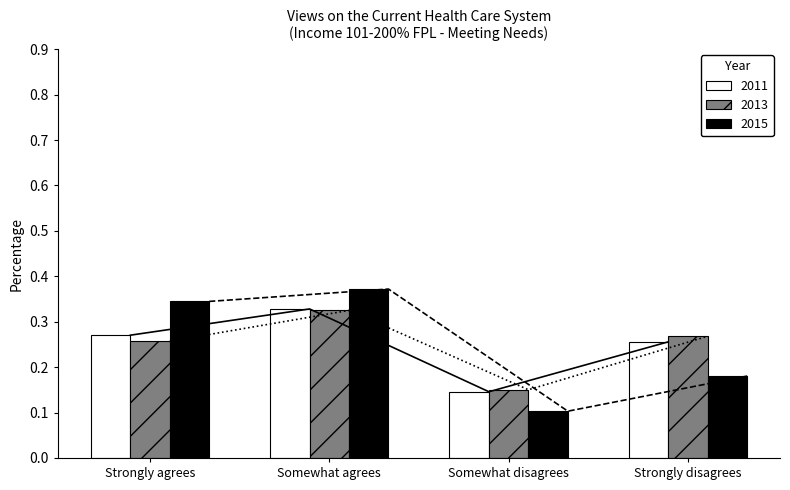

The value of 2013 at Somewhat agrees is 0.2. True or false?

False